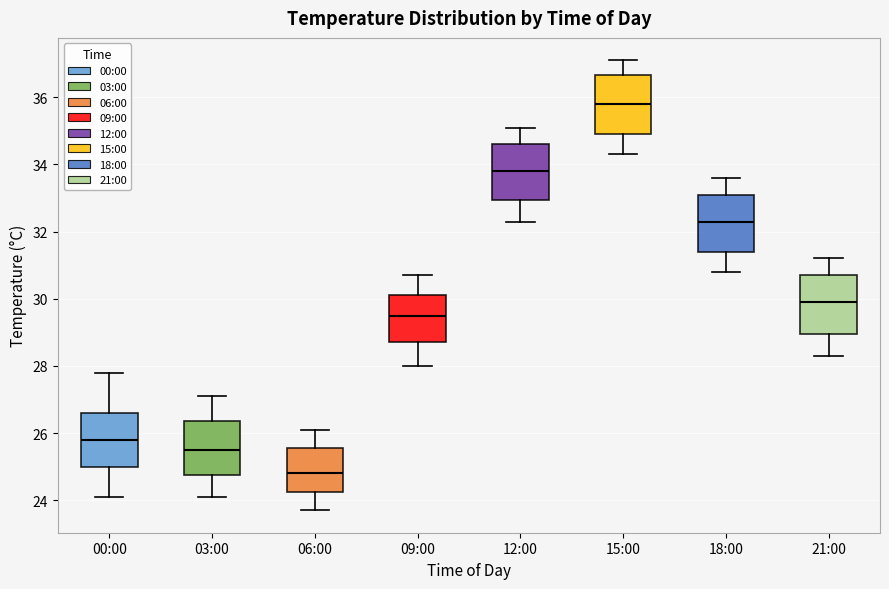

Reading left to right, transcribe this box plot: for each box, give where its median line is, the range the box spans, and where its two whiskers end, as read against the y-axis. The values are not printed on the chart, so give them approximately, as read against the axis.

00:00: median 25.8, box 25.0 to 26.6, whiskers 24.2 to 27.8
03:00: median 25.6, box 24.8 to 26.4, whiskers 24.2 to 27.2
06:00: median 24.8, box 24.2 to 25.6, whiskers 23.8 to 26.2
09:00: median 29.6, box 28.8 to 30.2, whiskers 28.0 to 30.8
12:00: median 33.8, box 33.0 to 34.6, whiskers 32.4 to 35.2
15:00: median 35.8, box 35.0 to 36.6, whiskers 34.4 to 37.2
18:00: median 32.4, box 31.4 to 33.2, whiskers 30.8 to 33.6
21:00: median 30.0, box 29.0 to 30.8, whiskers 28.4 to 31.2